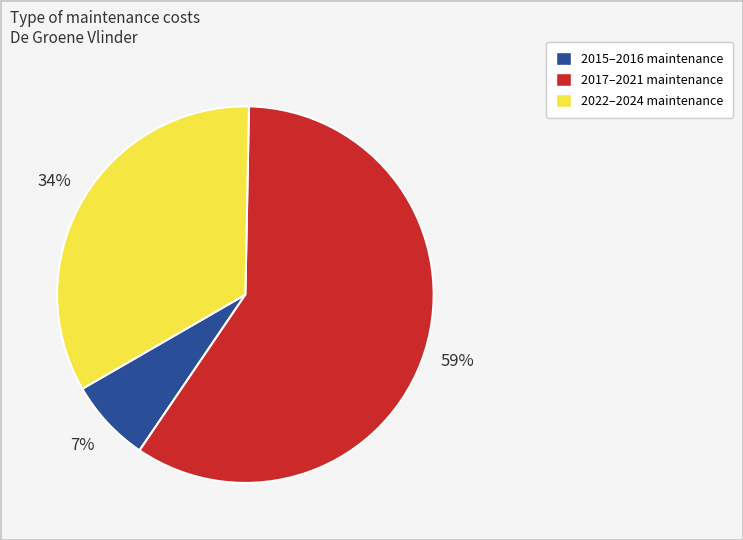

Is there a majority slice in this chart?

Yes